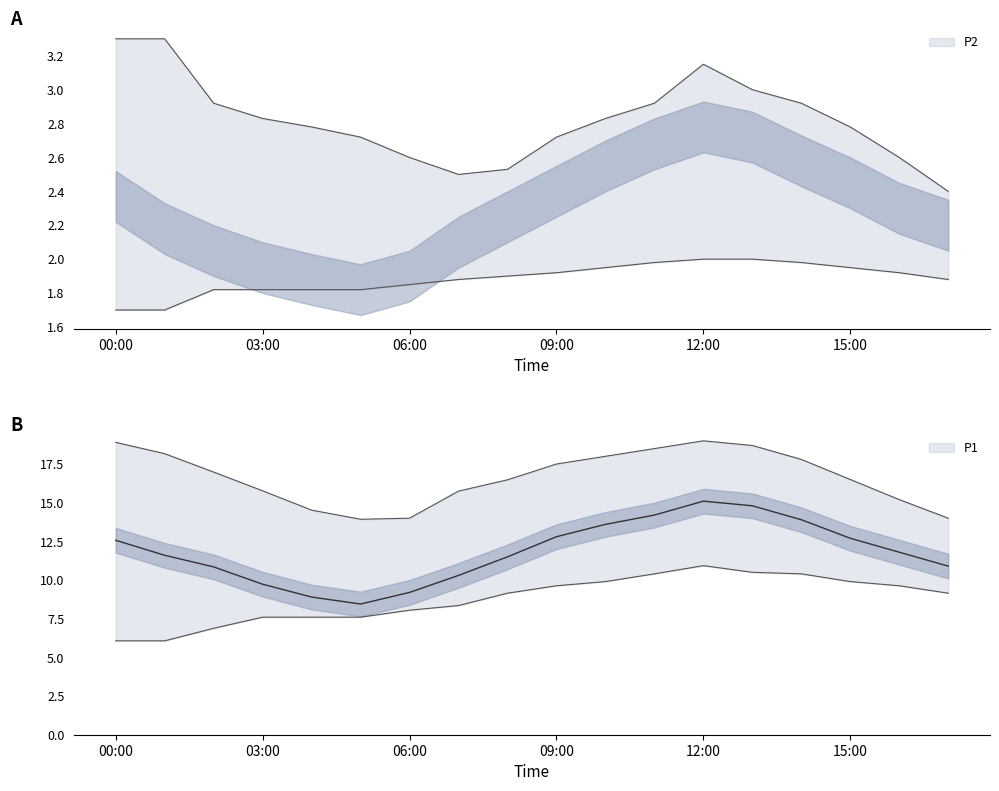

Is the value of P1_lower at 00:00 greater than the value of P1 at 15:00?

No